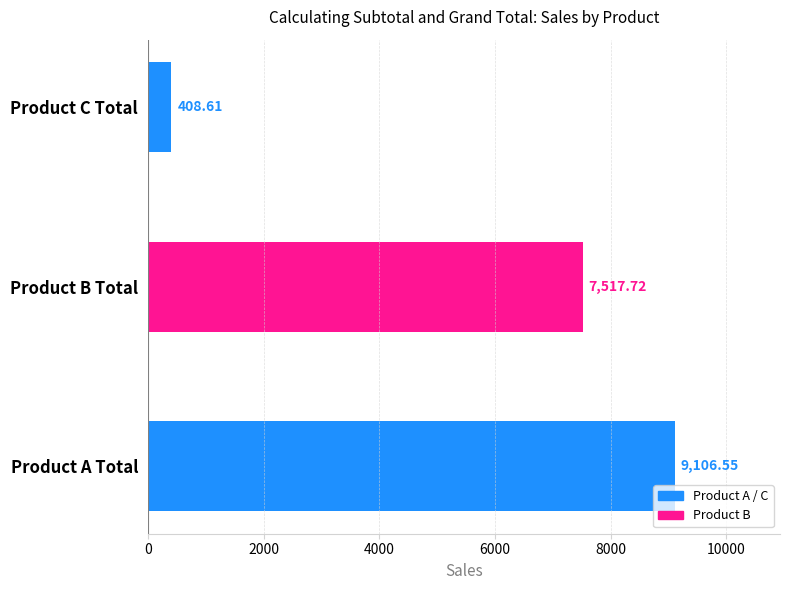

List the labels in order of value, largest first.

Product A Total, Product B Total, Product C Total